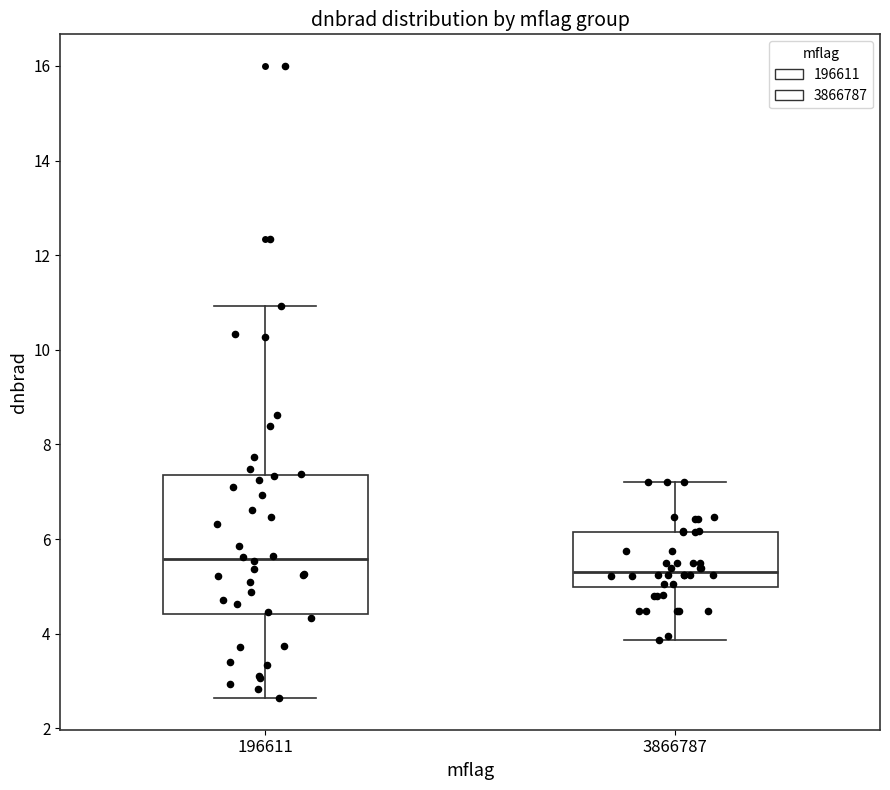

Where is the lower edge of the box at x = 3866787 on the y-axis? The values are not printed on the chart, so give them approximately, as read against the axis.

5.0